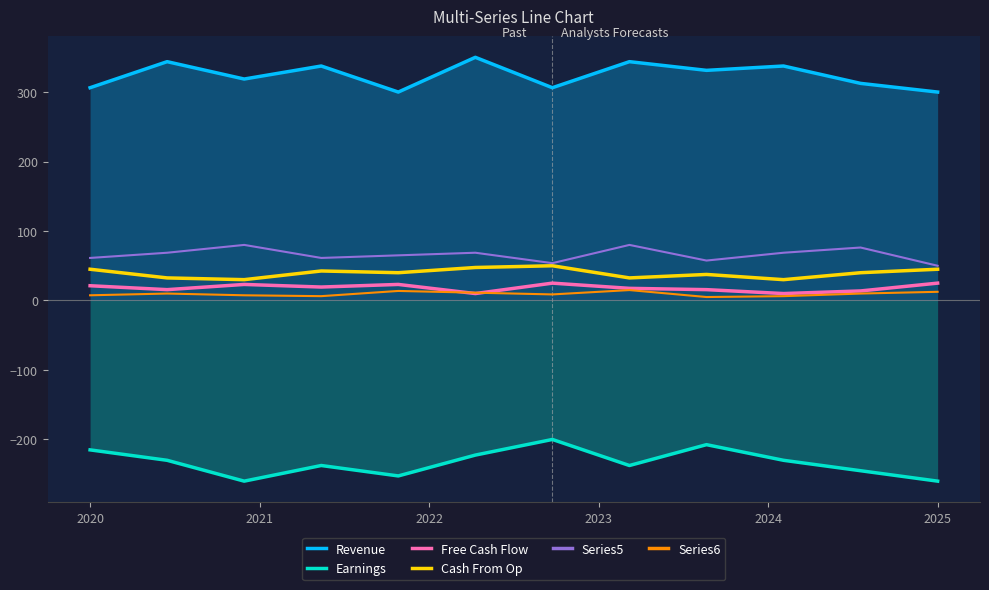

True or false: Free Cash Flow and Revenue intersect in this chart.

False